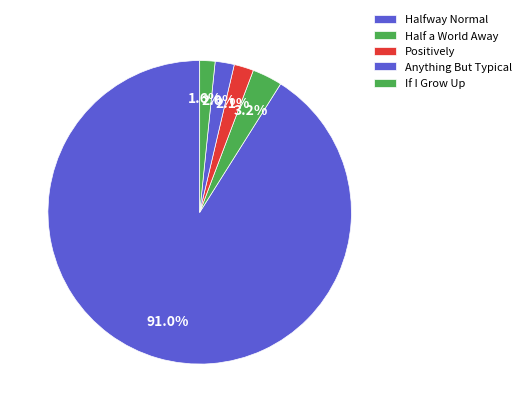

Do Halfway Normal and Half a World Away together represent more than half of the pie?

Yes